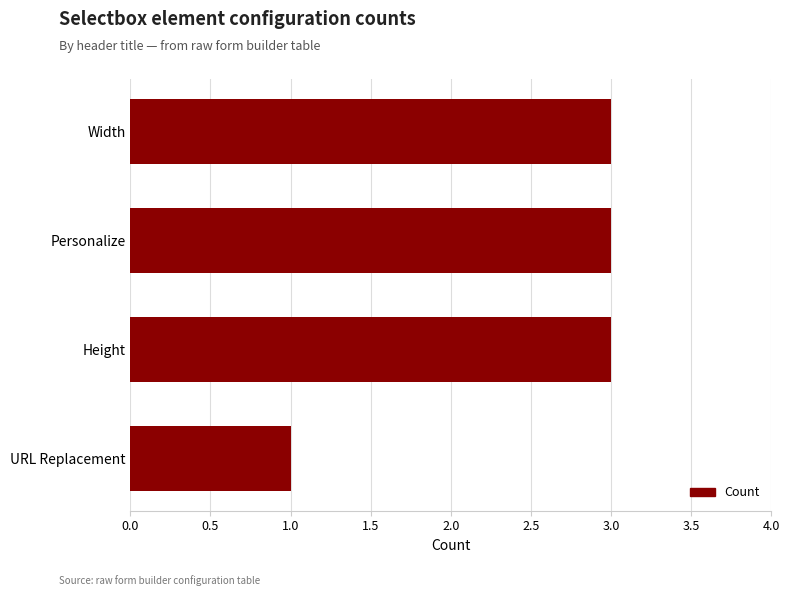

Is it true that the value at Width is 5?

False